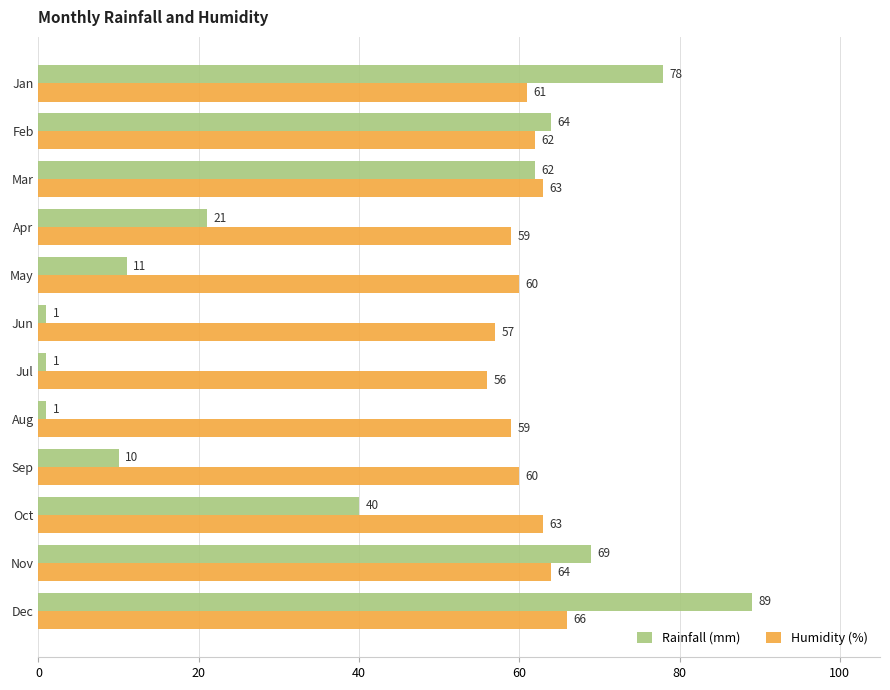

Is it true that Rainfall (mm) equals 69 at Nov?

True